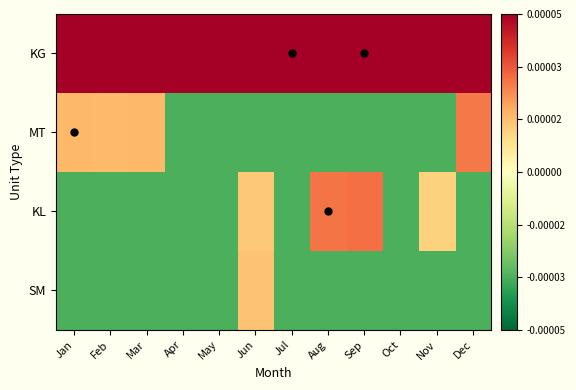

At how many categories does at least one series exceed 1?

12